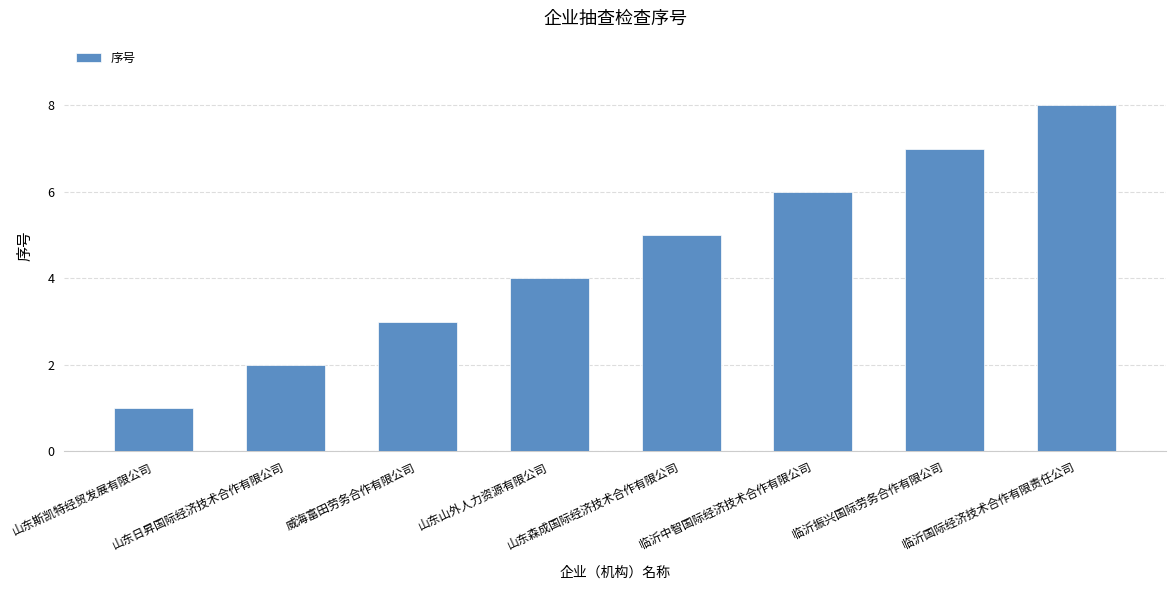

What value does the data have at 威海富田劳务合作有限公司?

3